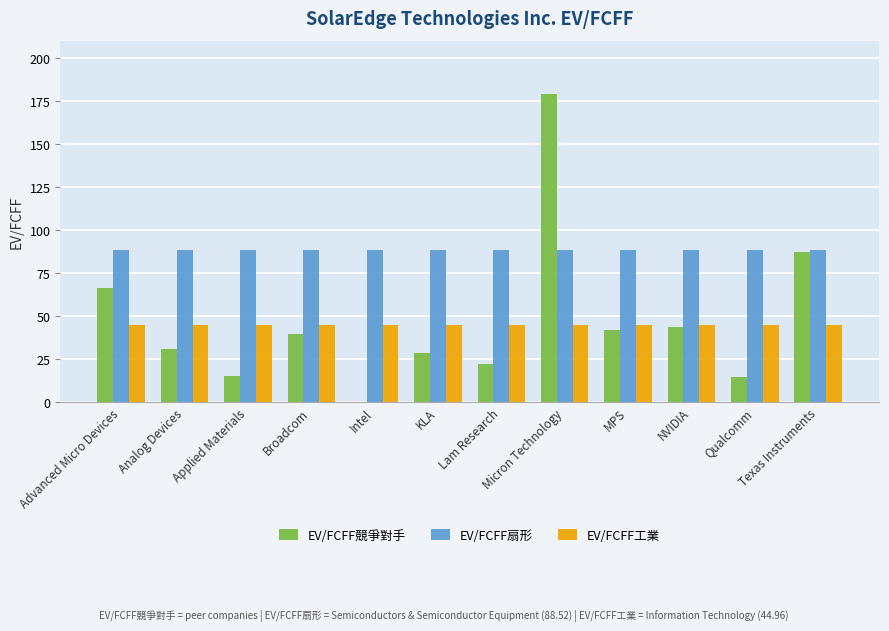

What is the highest value of the EV/FCFF扇形 series?

88.5